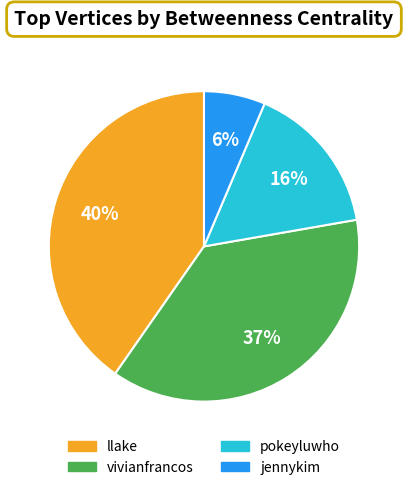

To the nearest percent, what is the average slice percentage?

25%